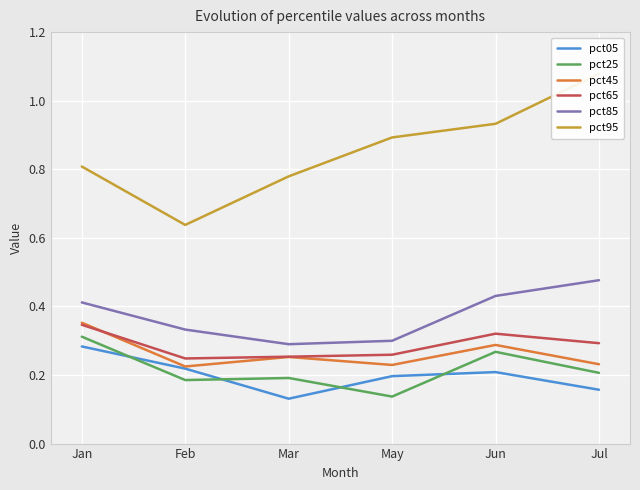

What are all the series names shown in the legend?

pct05, pct25, pct45, pct65, pct85, pct95